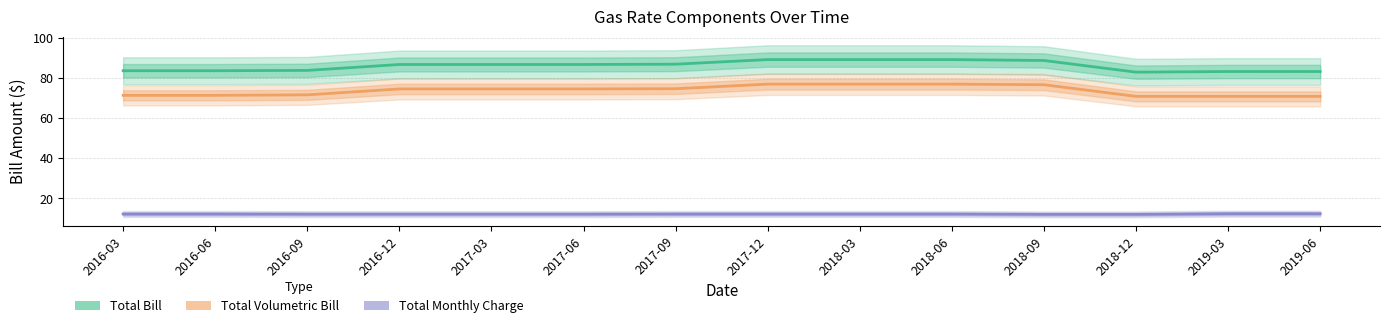

The value of Total Bill at 2018-06 is 143.3. True or false?

False